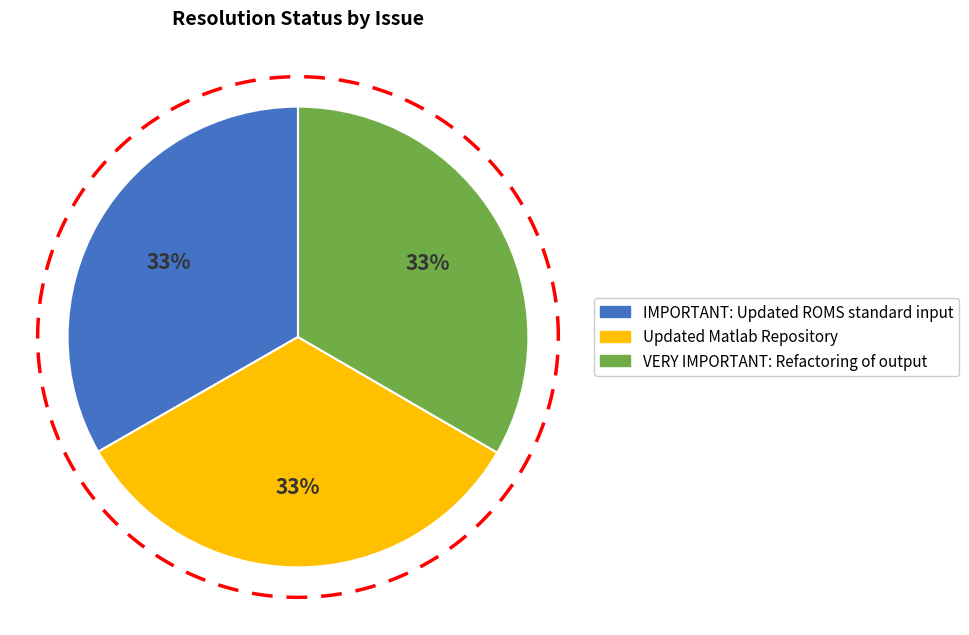

To the nearest percent, what is the combined percentage of IMPORTANT: Updated ROMS standard input and Updated Matlab Repository?

67%